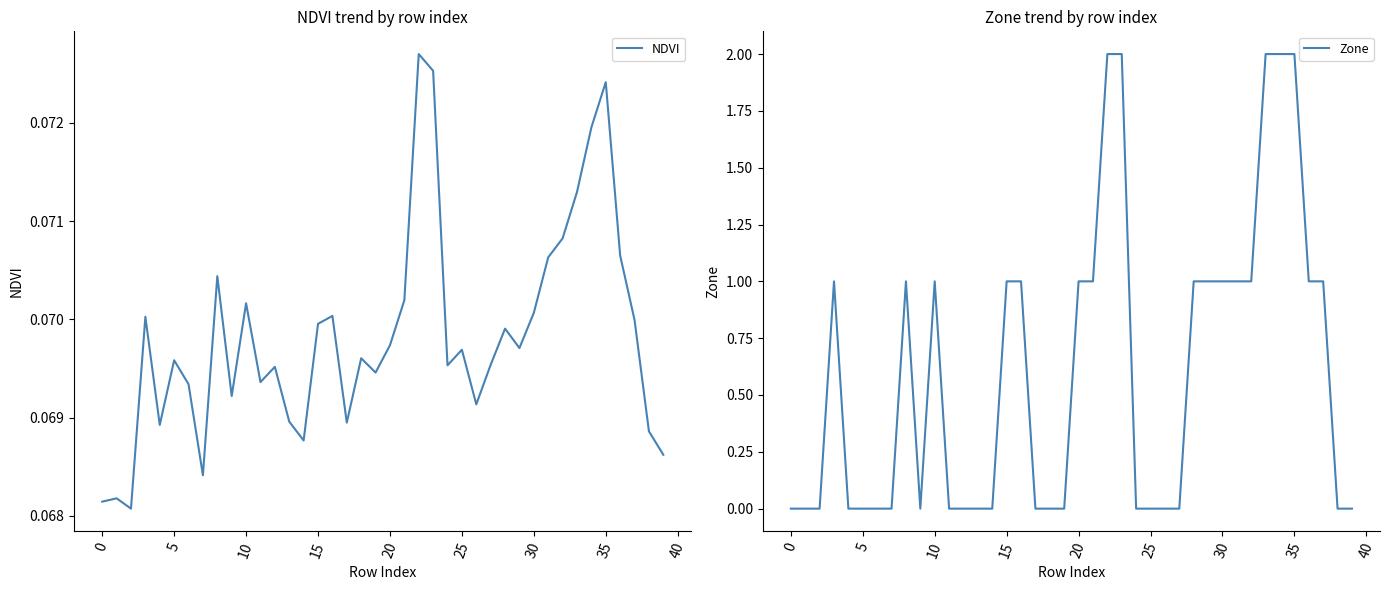

What is the value of the NDVI point at the 14th from the left?

0.1